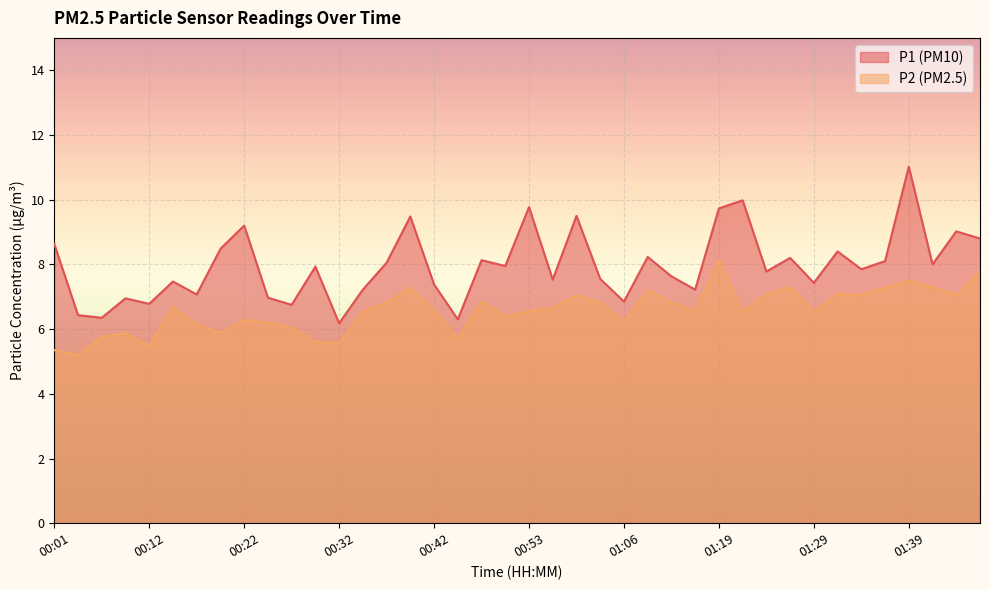

Reading left to right, what are all the values shown in this chart?

P1: 8.6	6.4	6.3	7.0	6.8	7.5	7.1	8.5	9.2	7.0	6.8	7.9	6.2	7.2	8.1	9.5	7.4	6.3	8.1	8.0	9.8	7.5	9.5	7.5	6.8	8.2	7.6	7.2	9.7	10.0	7.8	8.2	7.4	8.4	7.8	8.1	11.0	8.0	9.0	8.8
P2: 5.3	5.2	5.8	5.9	5.5	6.7	6.1	5.9	6.3	6.2	6.0	5.6	5.6	6.5	6.8	7.3	6.6	5.7	6.8	6.4	6.5	6.7	7.0	6.8	6.2	7.2	6.8	6.6	8.2	6.5	7.1	7.3	6.5	7.1	7.0	7.3	7.5	7.3	7.0	7.8